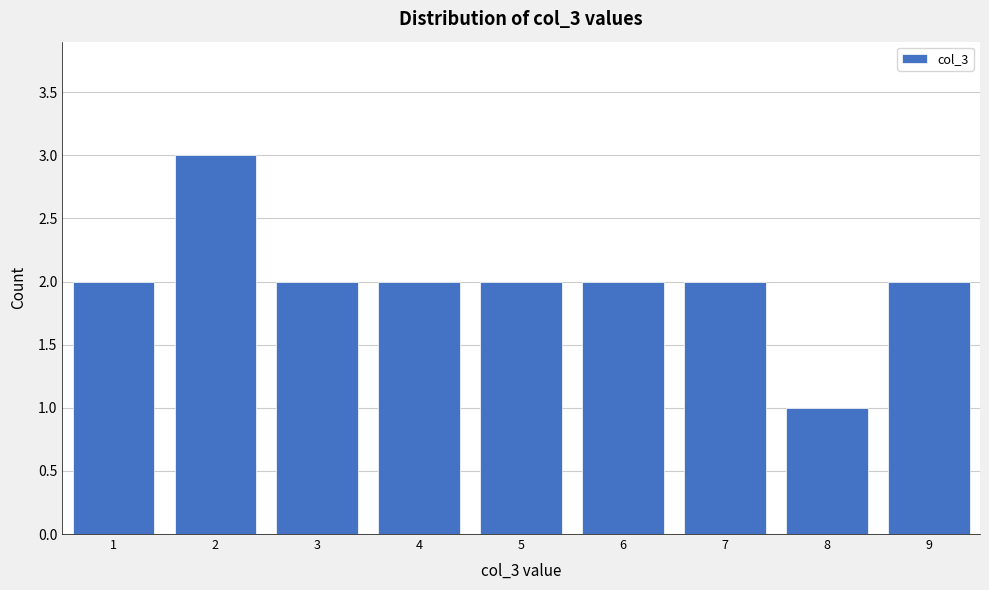

Reading left to right, list all the values displayed in this chart.

1=2	2=3	3=2	4=2	5=2	6=2	7=2	8=1	9=2